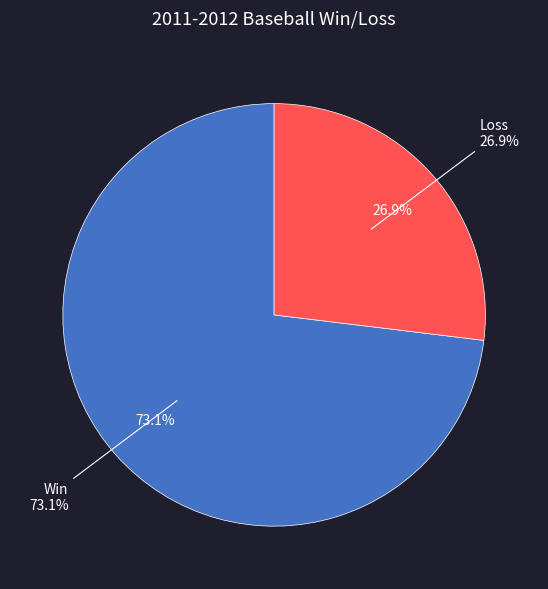

To the nearest percent, what portion does L represent?

27%